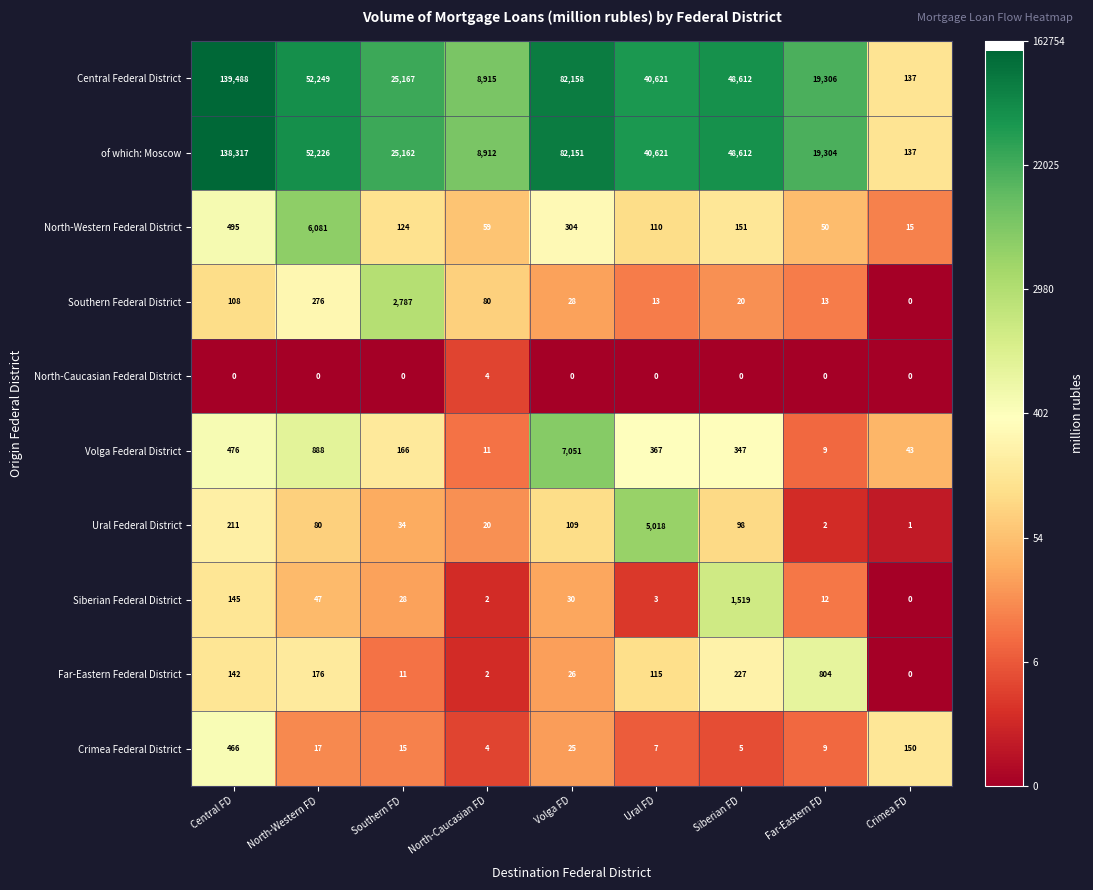

At how many categories does at least one series exceed 9?

9